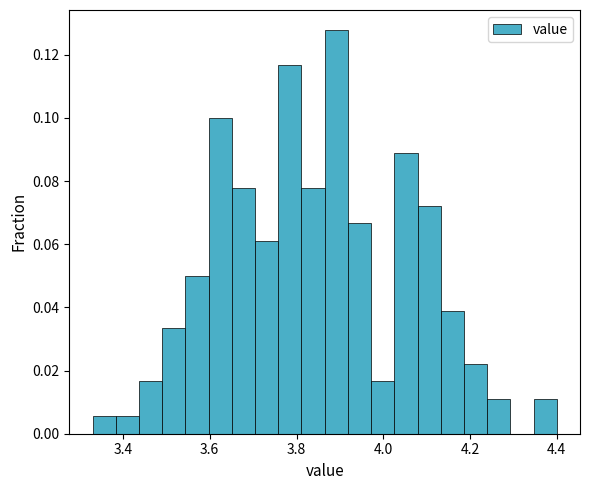

Around what value on the x-axis is the tallest bar? Give the approximate position of its centre, as read against the axis.

3.90